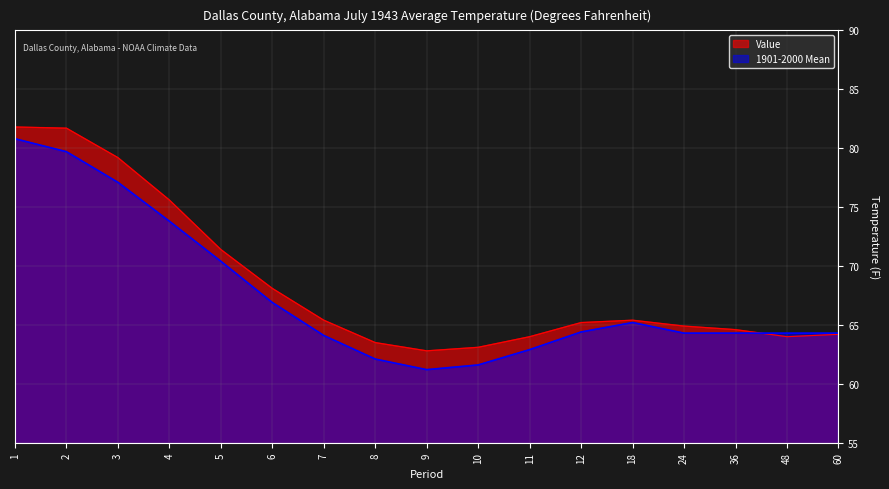

After their last crossing, which series has the higher values: Value or 1901-2000 Mean?

1901-2000 Mean